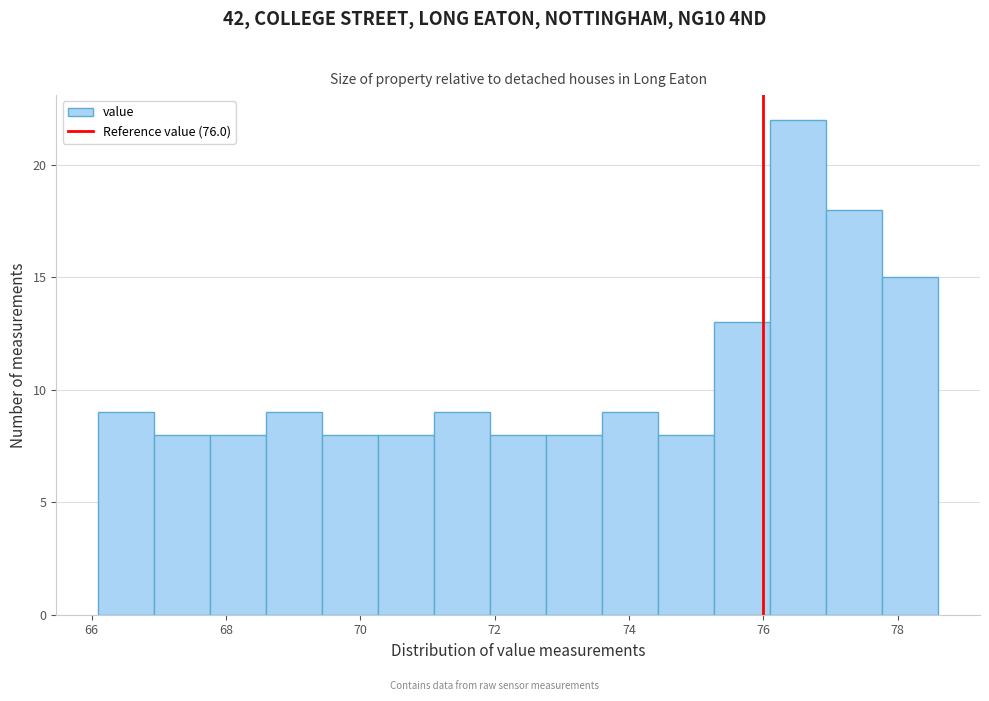

Reading left to right, list every bar in this chart as the range it spans on the x-axis followed by its height. Neither the bar edges nor the heights are printed on the chart, so give them approximately, as read against the axes.

66.2 to 67.0: 9
67.0 to 67.8: 8
67.8 to 68.6: 8
68.6 to 69.4: 9
69.4 to 70.2: 8
70.2 to 71.2: 8
71.2 to 72.0: 9
72.0 to 72.8: 8
72.8 to 73.6: 8
73.6 to 74.4: 9
74.4 to 75.2: 8
75.2 to 76.2: 13
76.2 to 77.0: 22
77.0 to 77.8: 18
77.8 to 78.6: 15